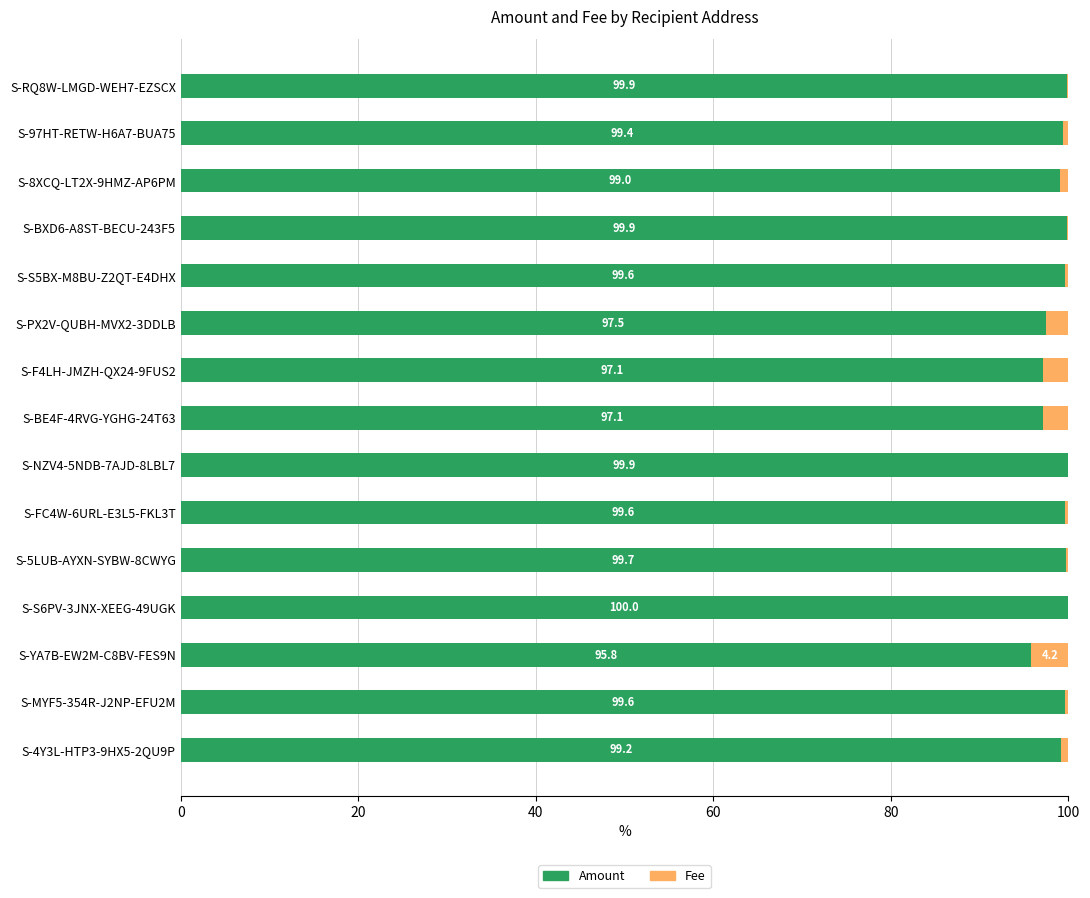

What is the sum of the Amount values at S-S5BX-M8BU-Z2QT-E4DHX and S-F4LH-JMZH-QX24-9FUS2?

196.7